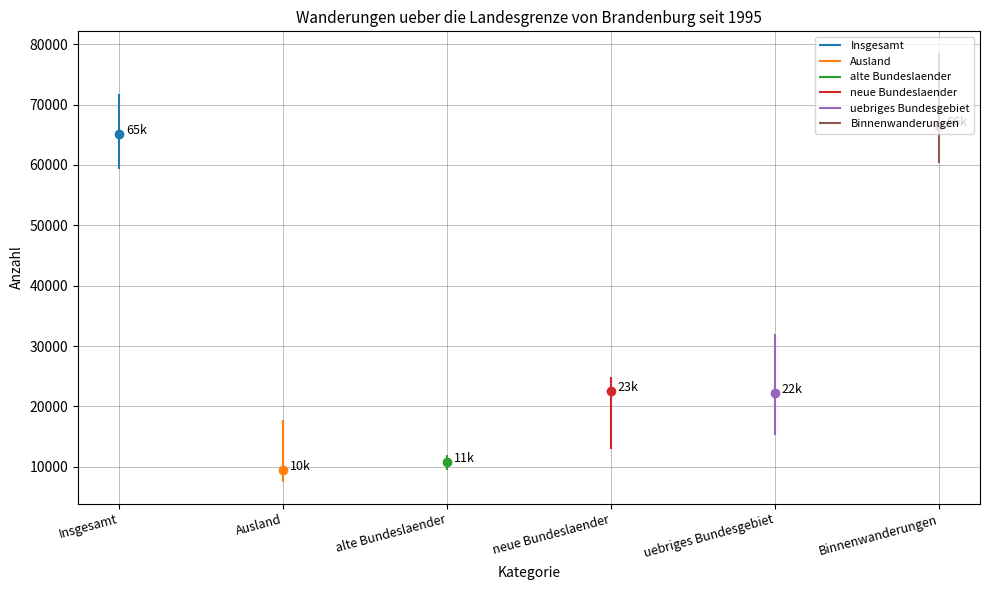

What is the value of the Ausland point at the 6th from the left?

9569